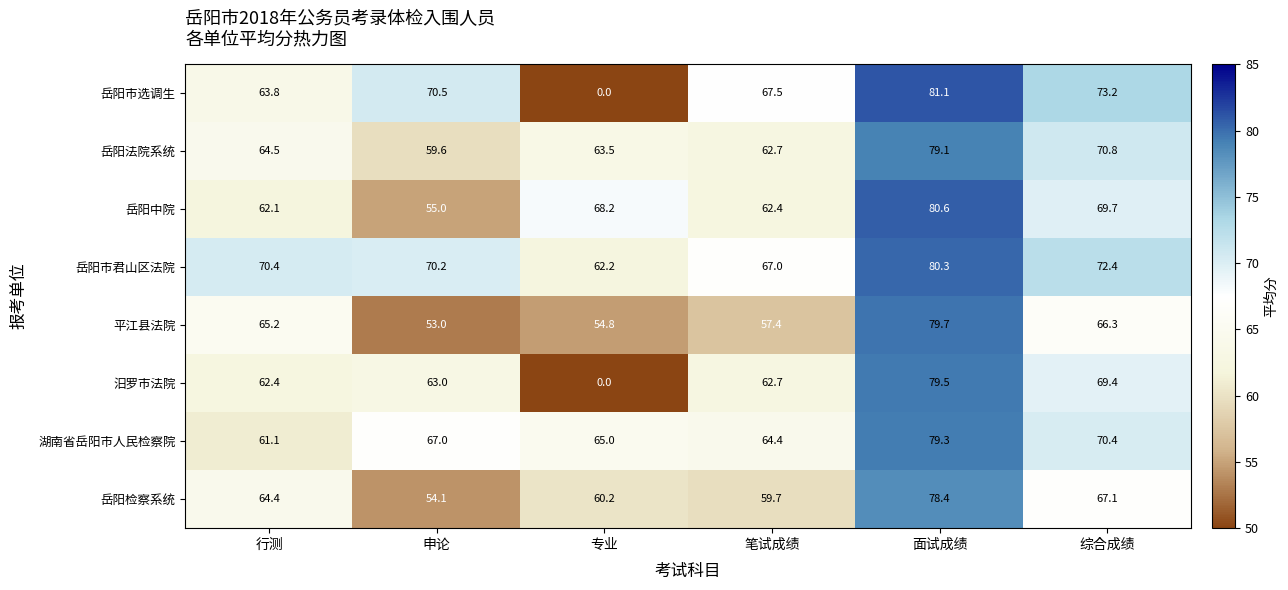

Is it true that 平江县法院 equals 57.4 at 笔试成绩?

True